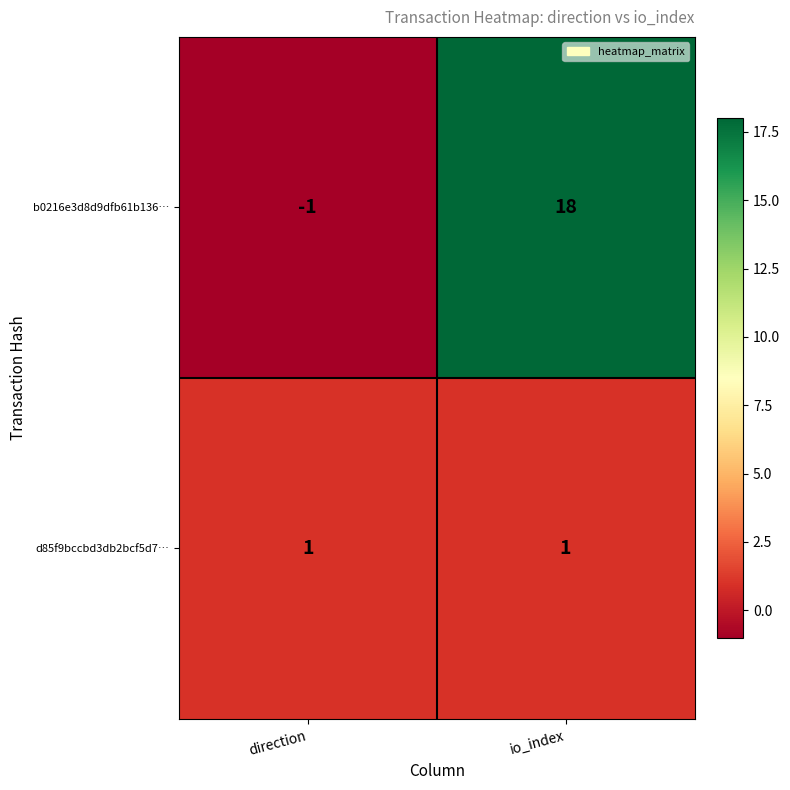

Is it true that b0216e3d8d9dfb61b136… equals -1 at direction?

True